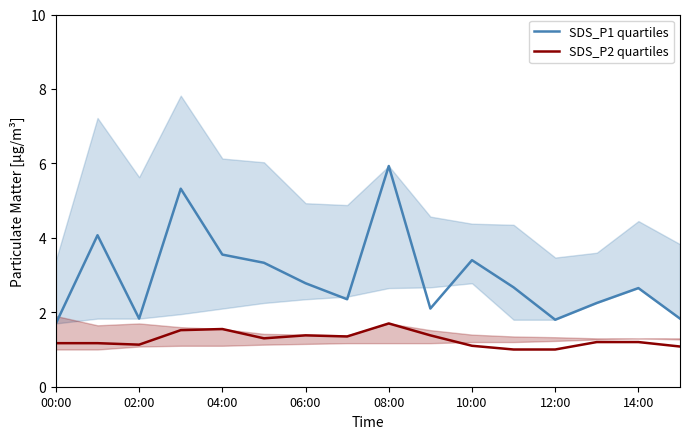

True or false: SDS_P1 quartiles and SDS_P2 quartiles intersect in this chart.

False